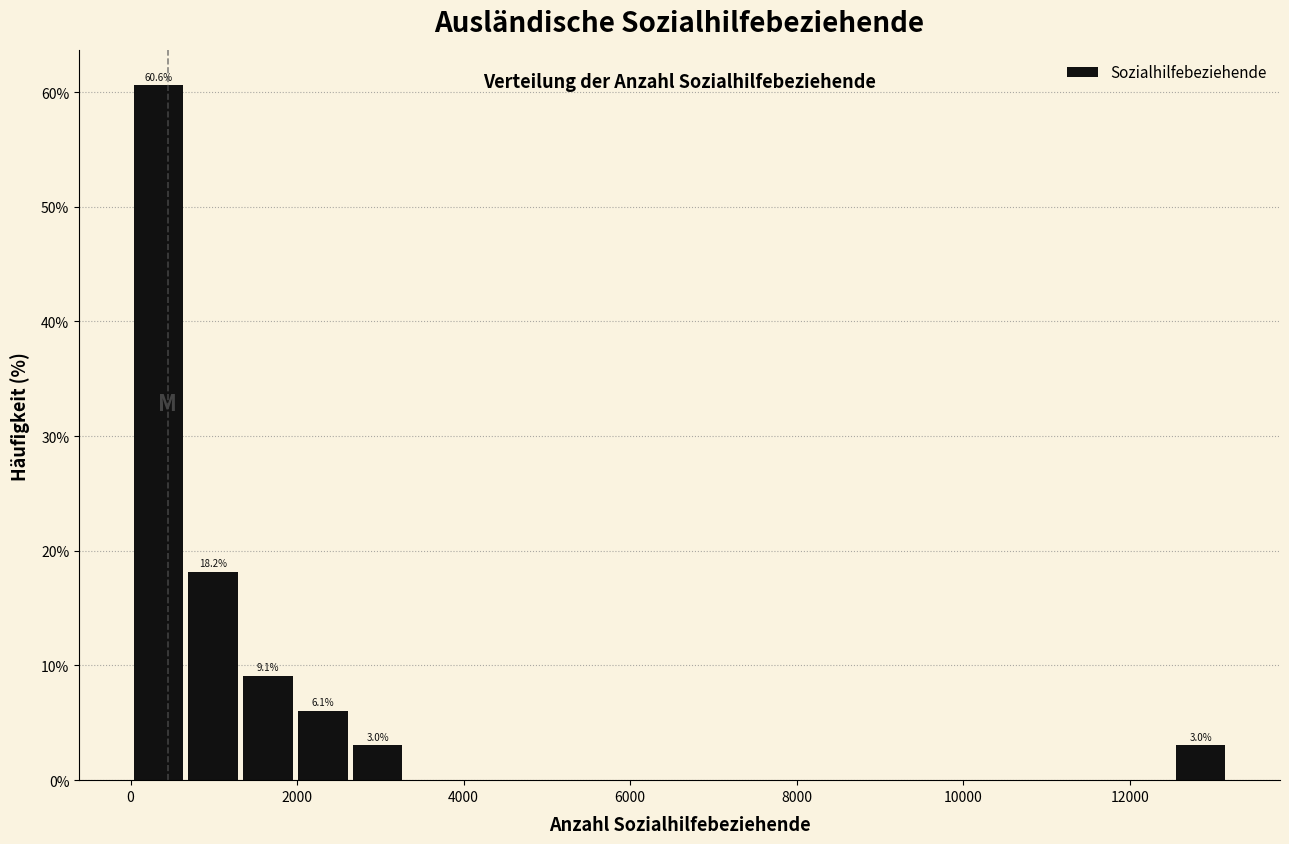

Around what value on the x-axis is the tallest bar? Give the approximate position of its centre, as read against the axis.

400